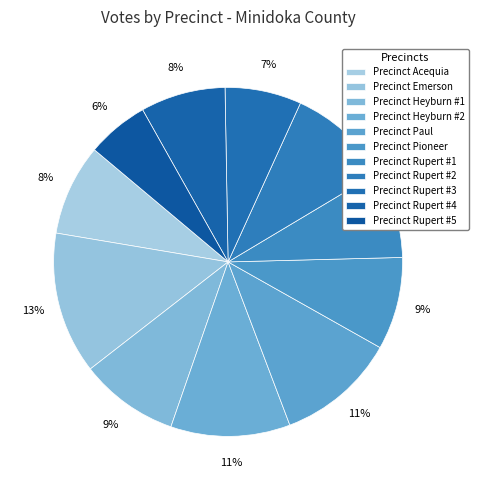

Count the number of slices in the pie.

11